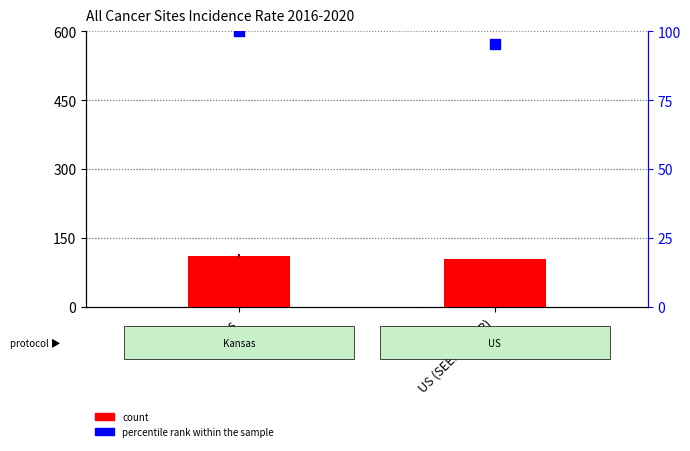

Which series reaches the minimum Y coordinate?

percentile rank within the sample